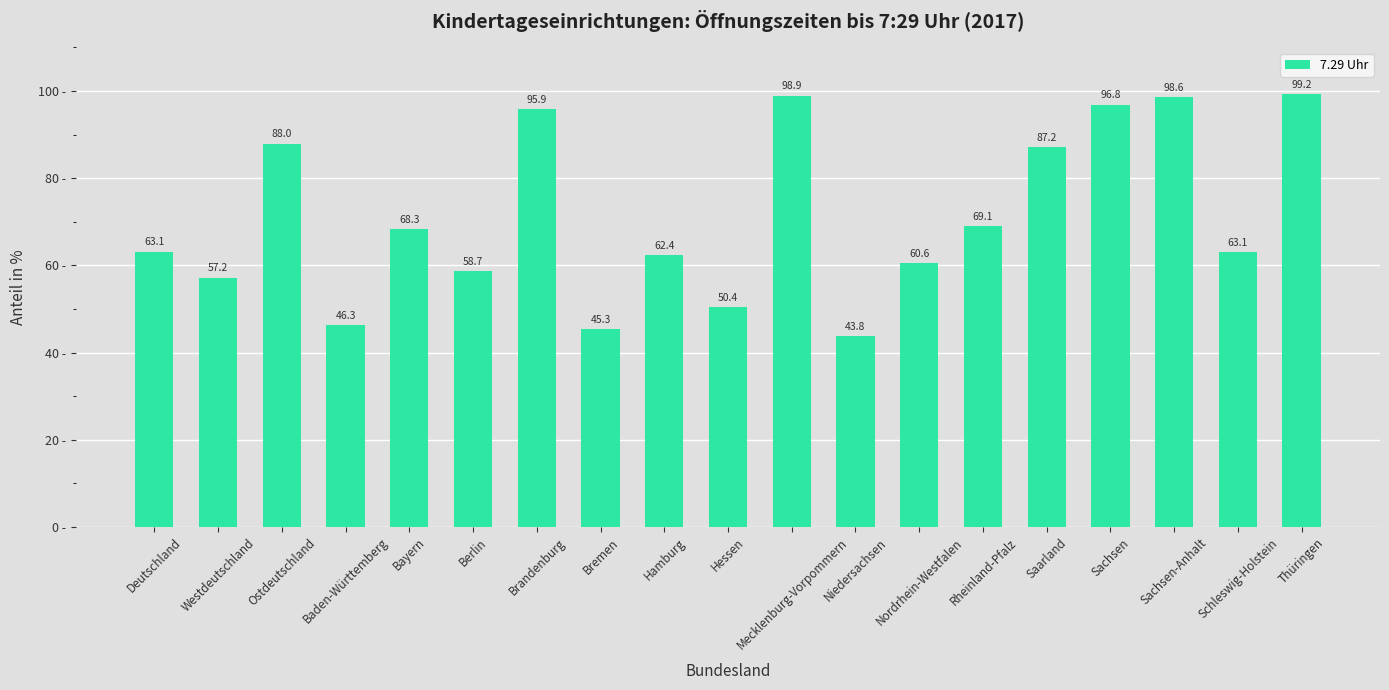

True or false: the data shows 152.7 at Mecklenburg-Vorpommern.

False